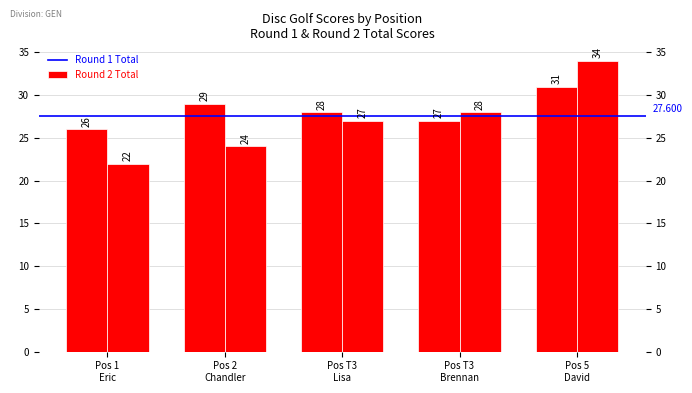

What is the minimum value shown in the chart?

22